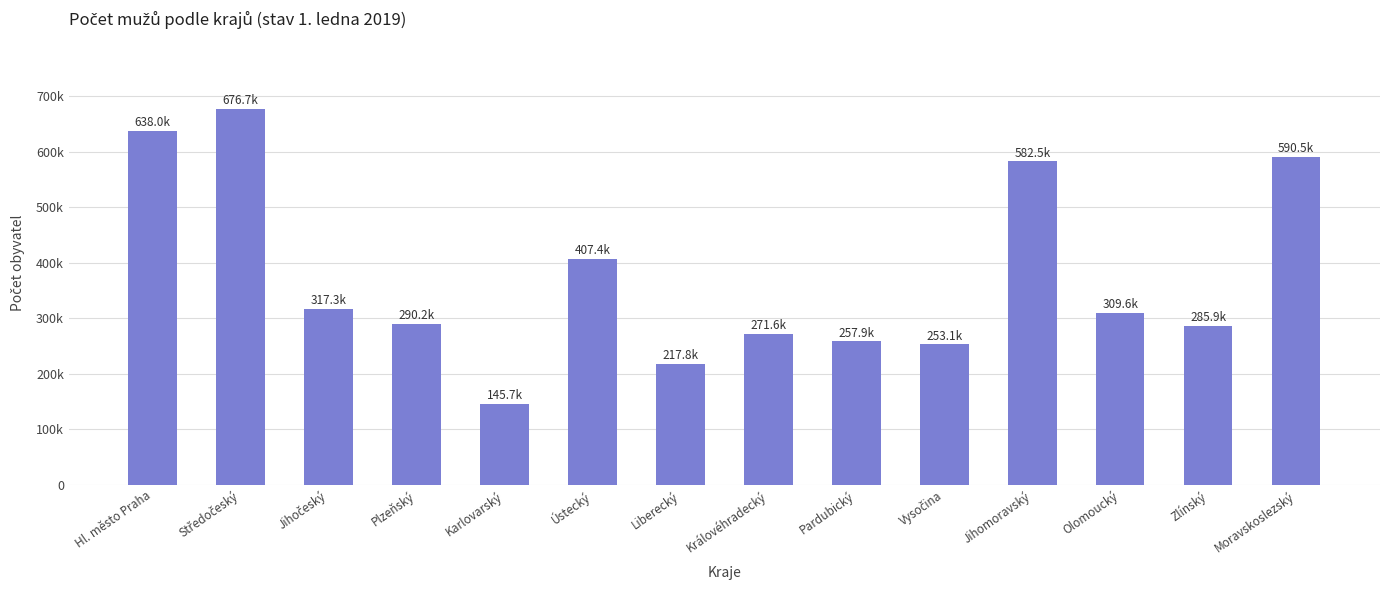

Rank the categories by value from lowest to highest.

Karlovarský, Liberecký, Vysočina, Pardubický, Královéhradecký, Zlínský, Plzeňský, Olomoucký, Jihočeský, Ústecký, Jihomoravský, Moravskoslezský, Hl. město Praha, Středočeský